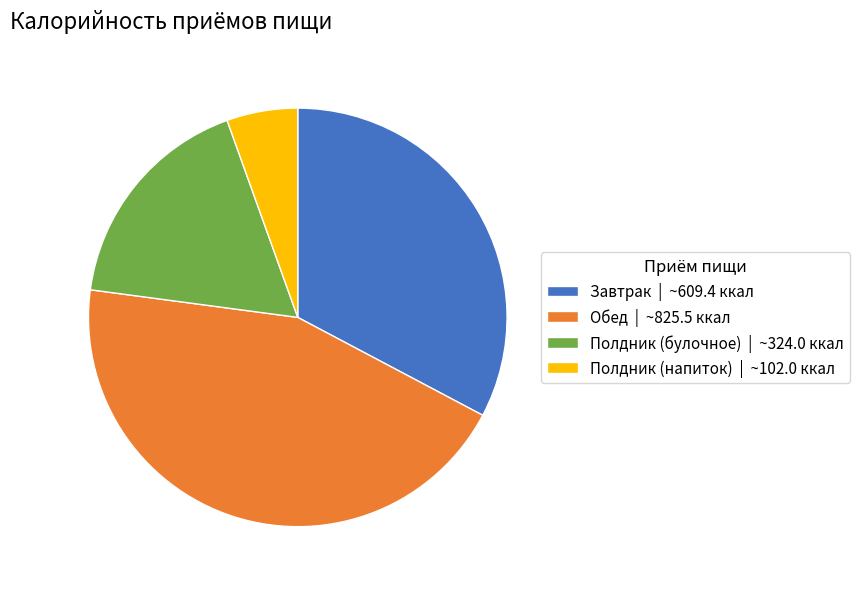

Do Обед | ~825.5 ккал and Завтрак | ~609.4 ккал together represent more than half of the pie?

Yes